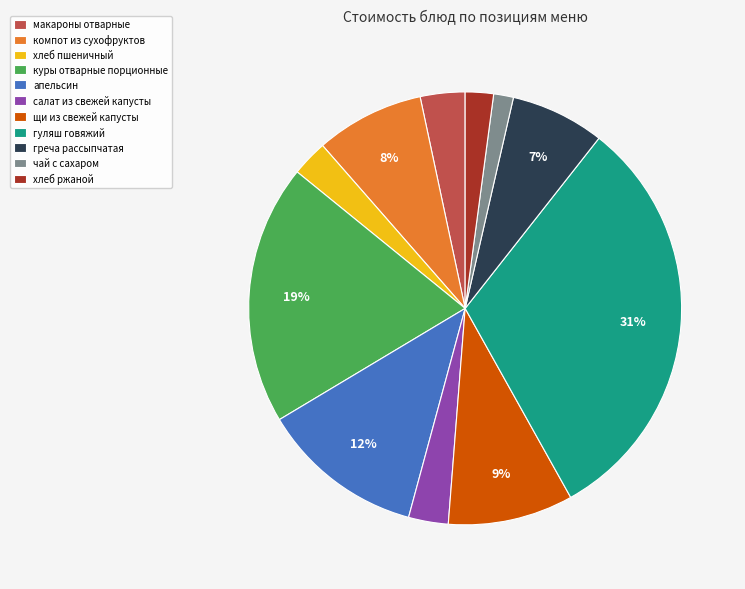

To the nearest percent, what percentage of the pie is хлеб пшеничный?

3%